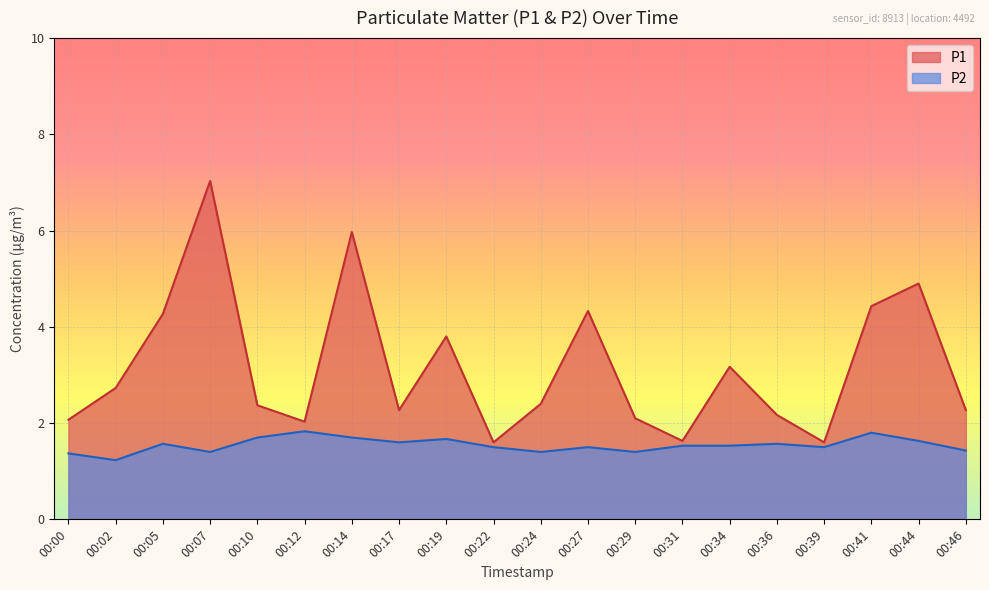

Which series has the widest spread of values?

P1